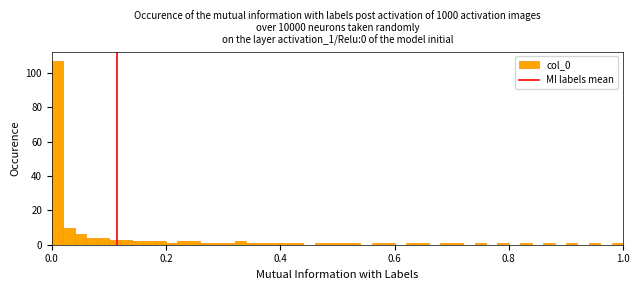

Read against the x-axis, roughly where is the centre of the tallest bar?

0.02